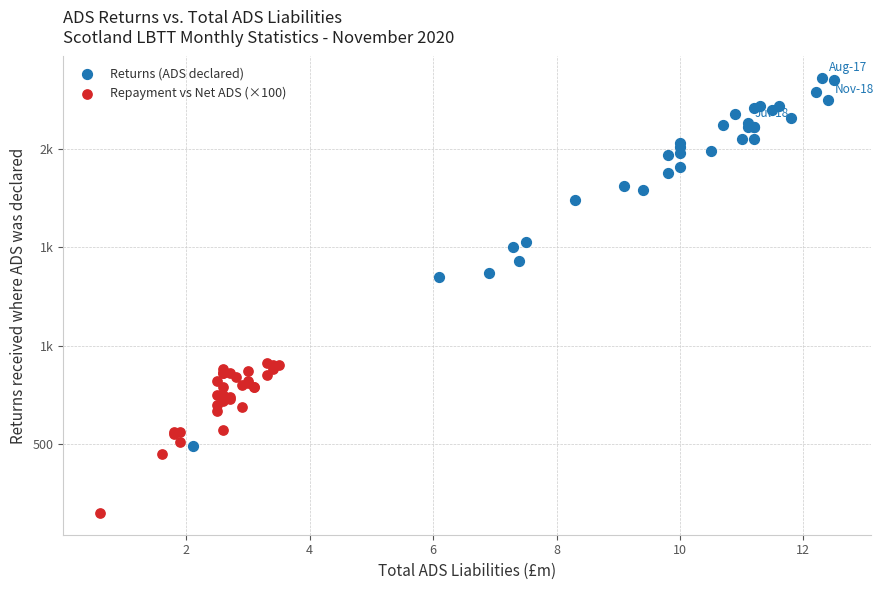

What are all the series names shown in the legend?

Returns (ADS declared), Repayment vs Net ADS (×100)